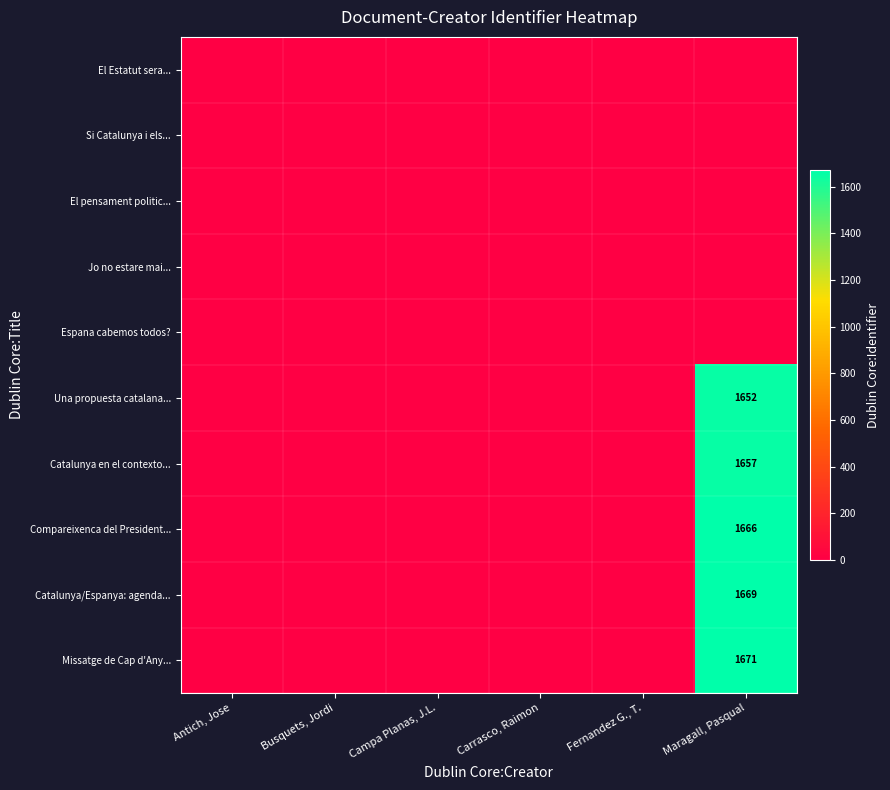

Which series has the largest total across all categories?

Missatge de Cap d'Any...